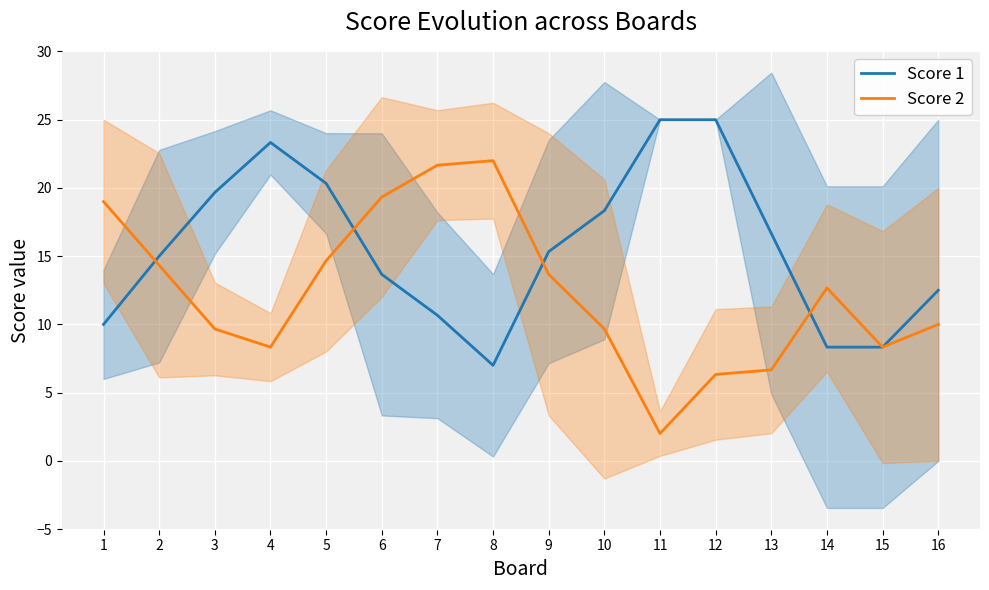

What is the difference between the maximum and minimum values in the Score 1 series?

18.0